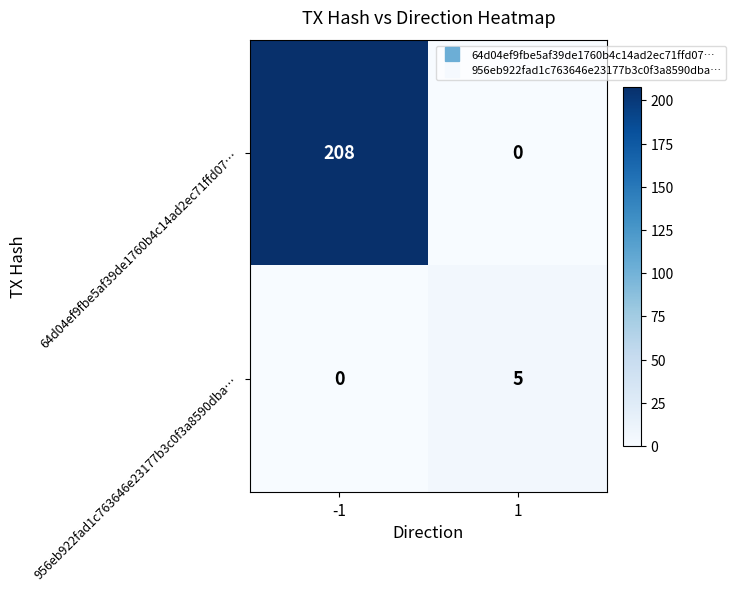

How many series are shown in this chart?

2